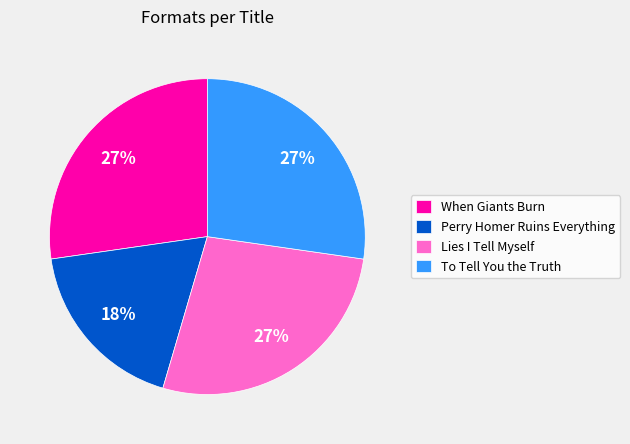

Is there a majority slice in this chart?

No